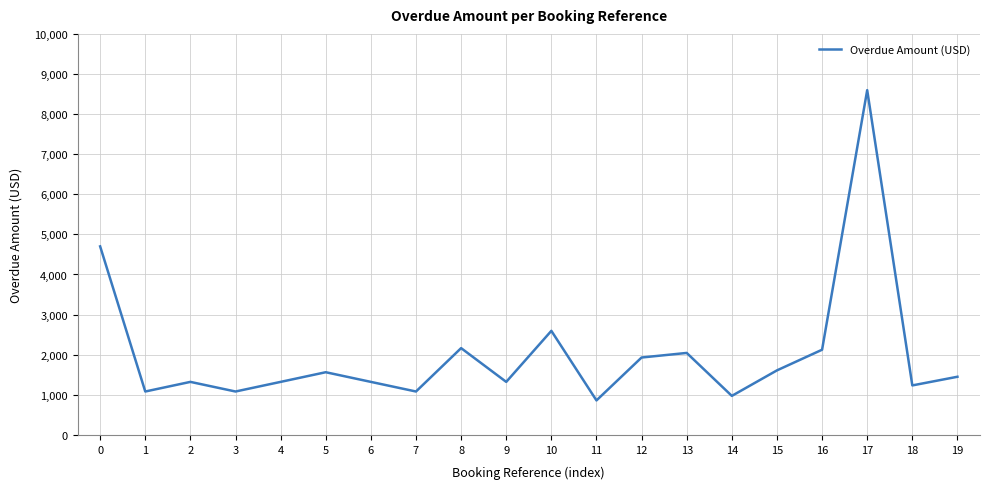

Is it true that the value at 6 is 1322?

True